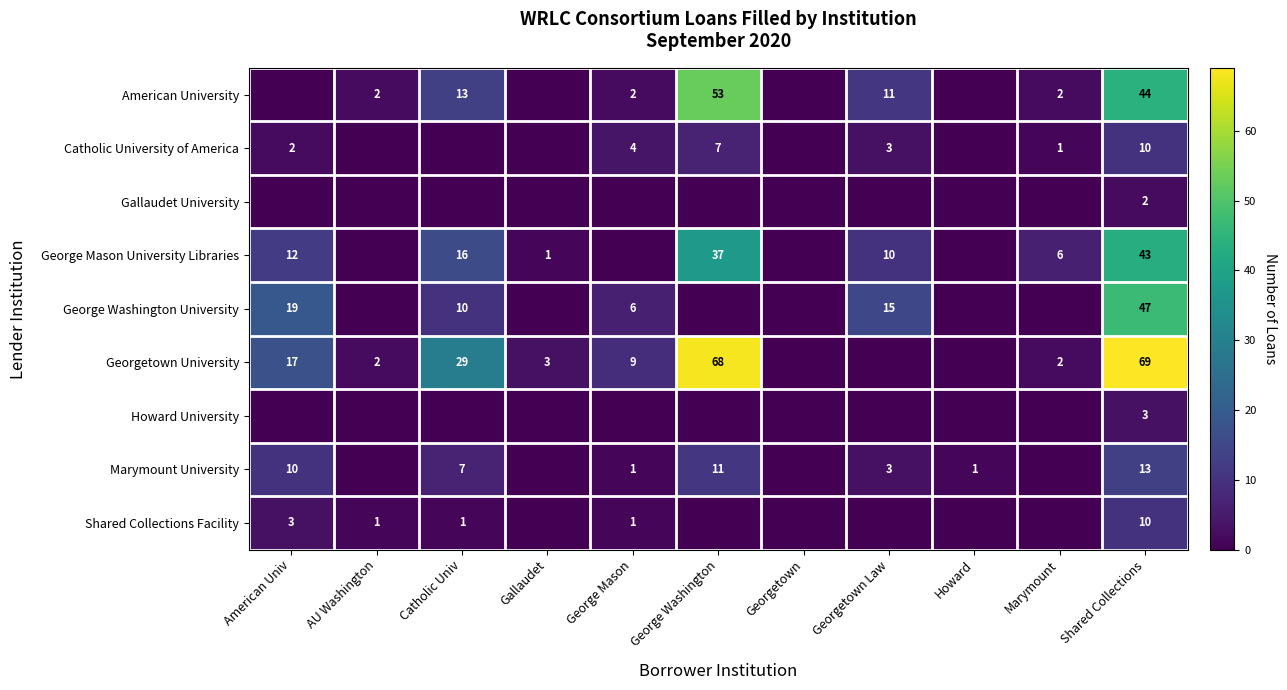

What is the sum of the George Washington University values at George Mason and Georgetown Law?

21